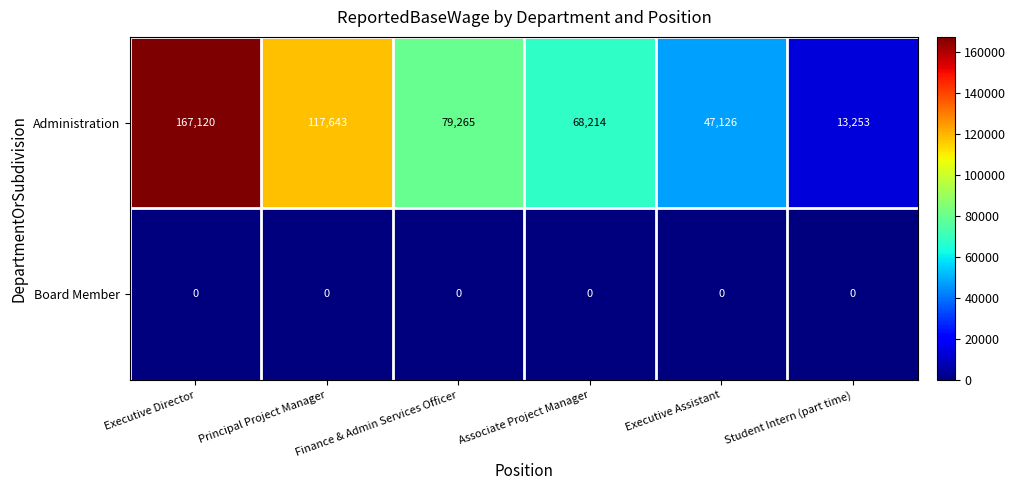

What is the difference between the highest and lowest values at Executive Assistant?

47126